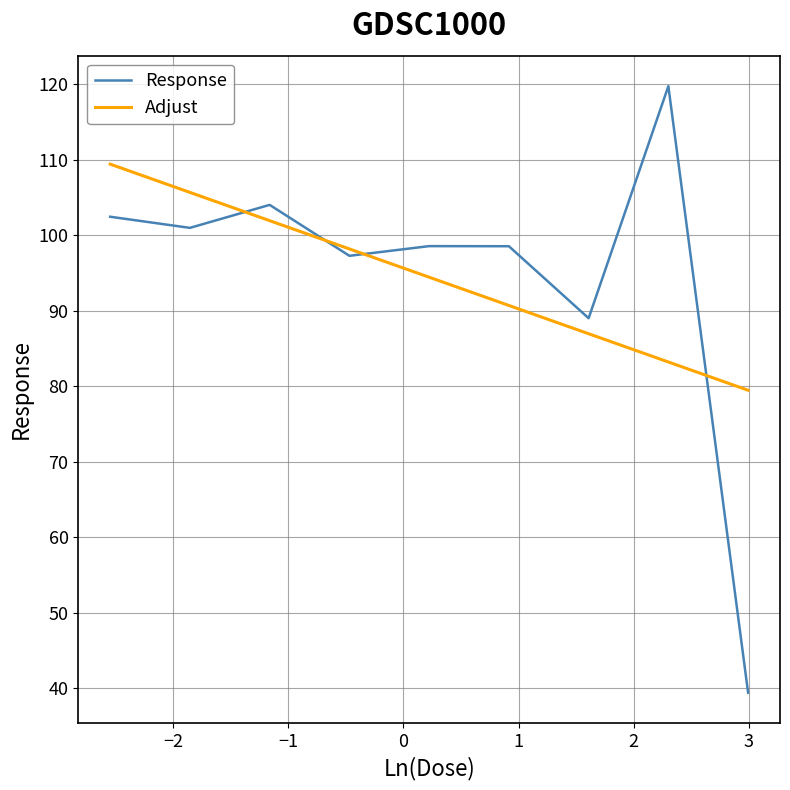

True or false: Response has more than 1 points higher than both neighbors.

True